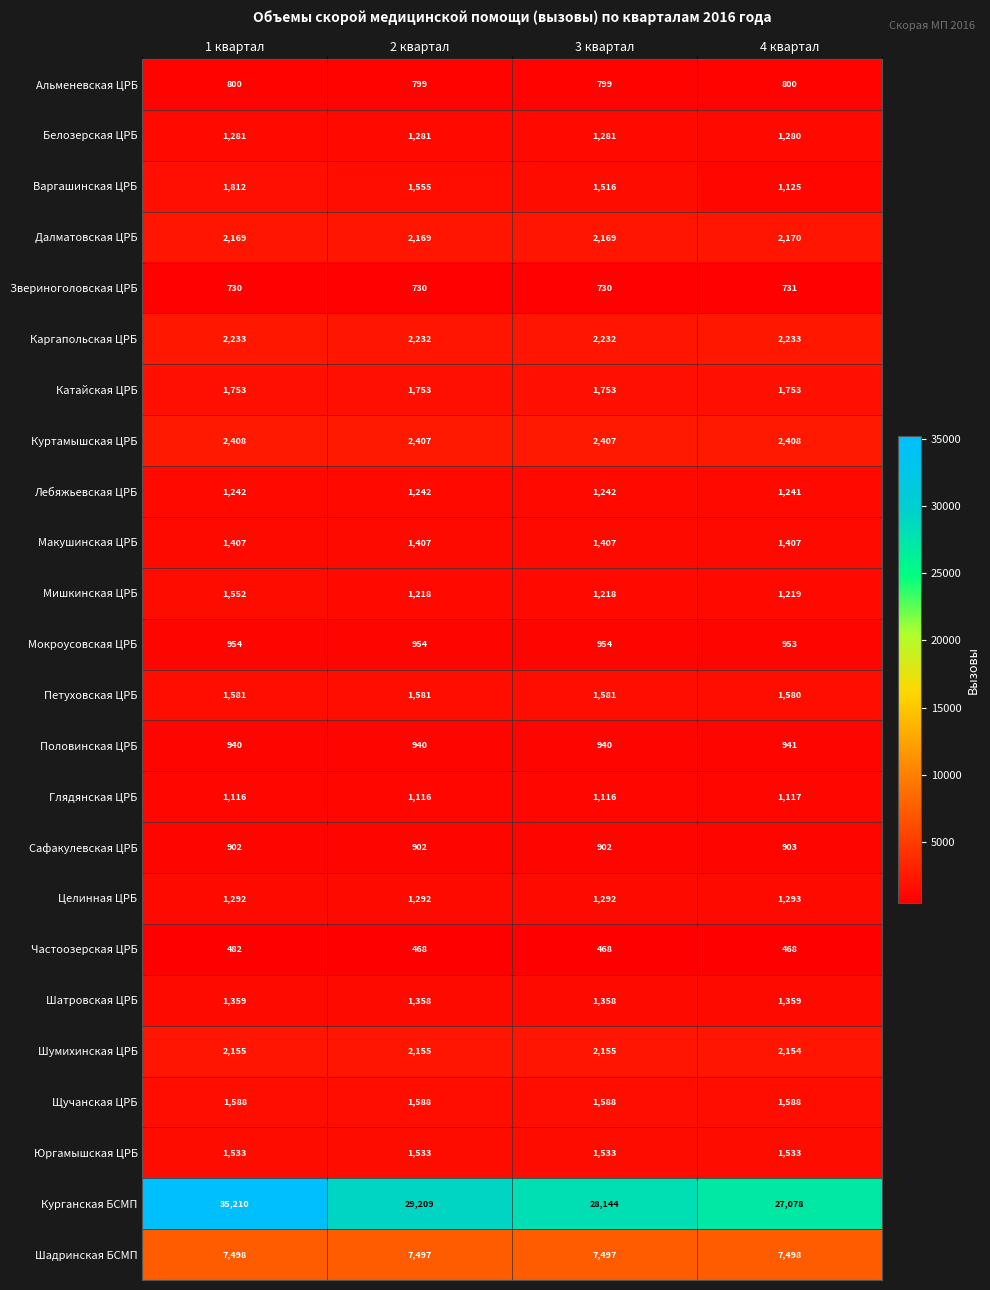

Which label corresponds to the largest value in the chart?

1 квартал